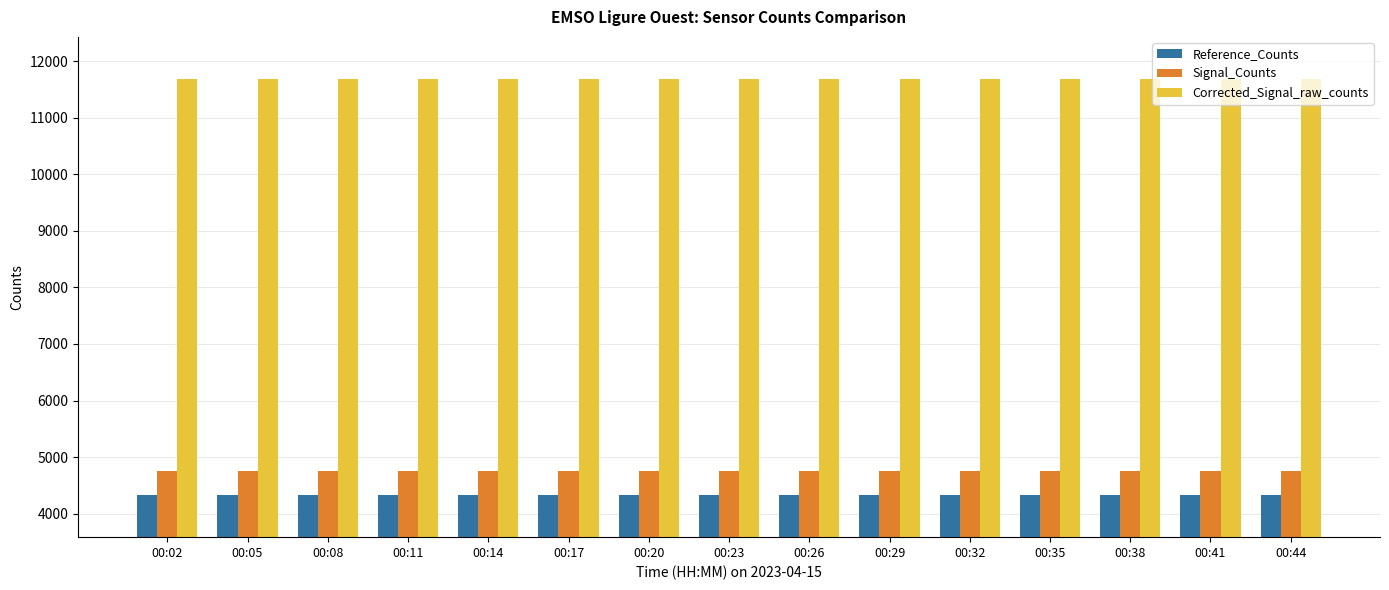

What is the maximum value for Signal_Counts?

4758